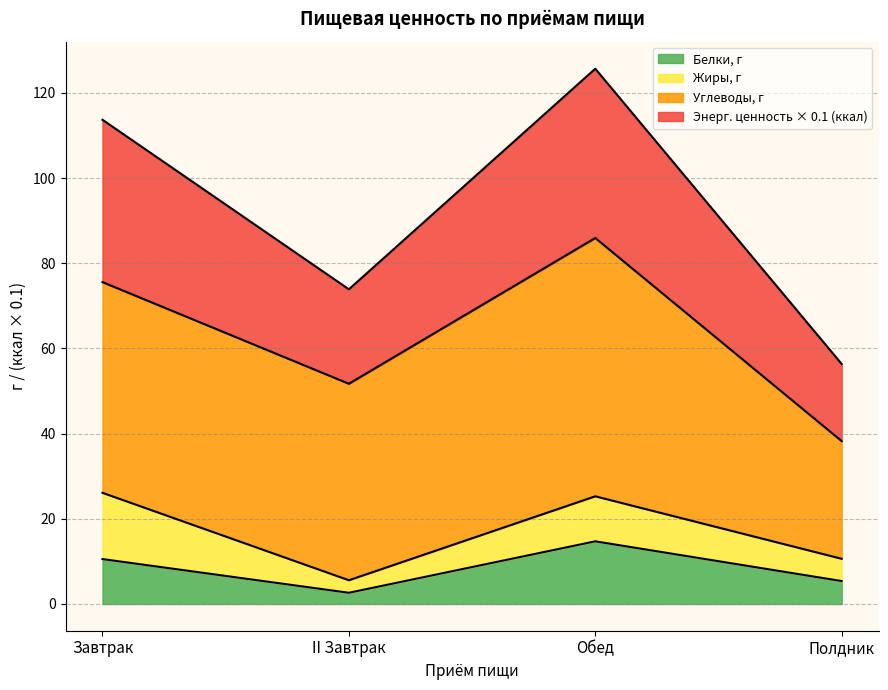

At which label does Белки, г reach its peak?

Обед